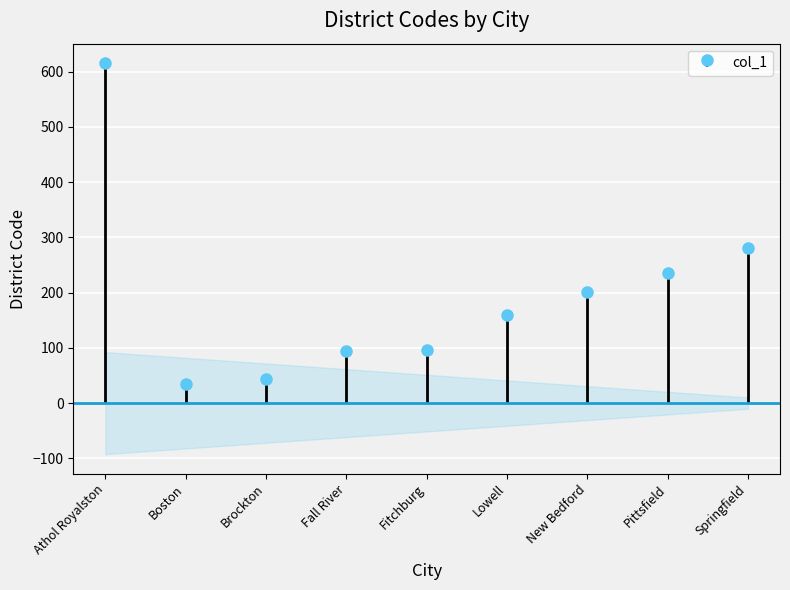

True or false: the data shows 35 at Boston.

True